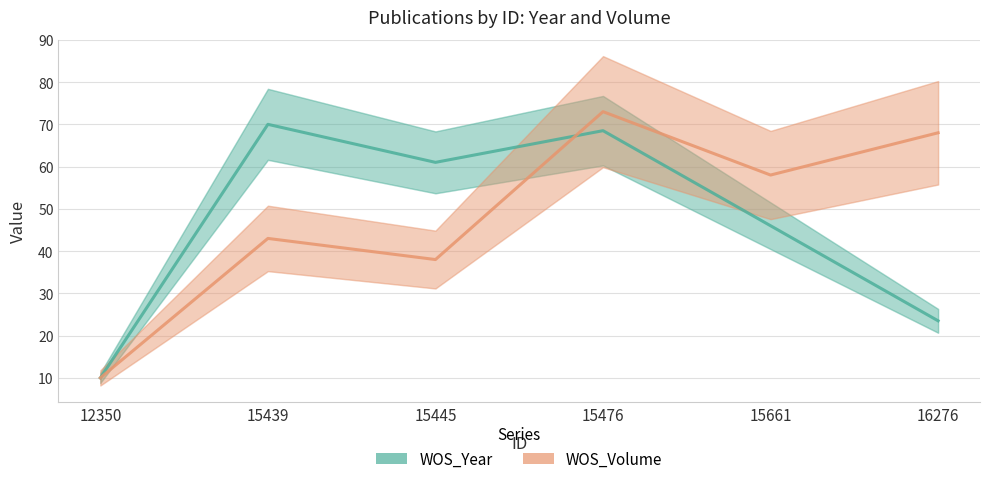

The value of WOS_Year at 15661 is 46.0. True or false?

True